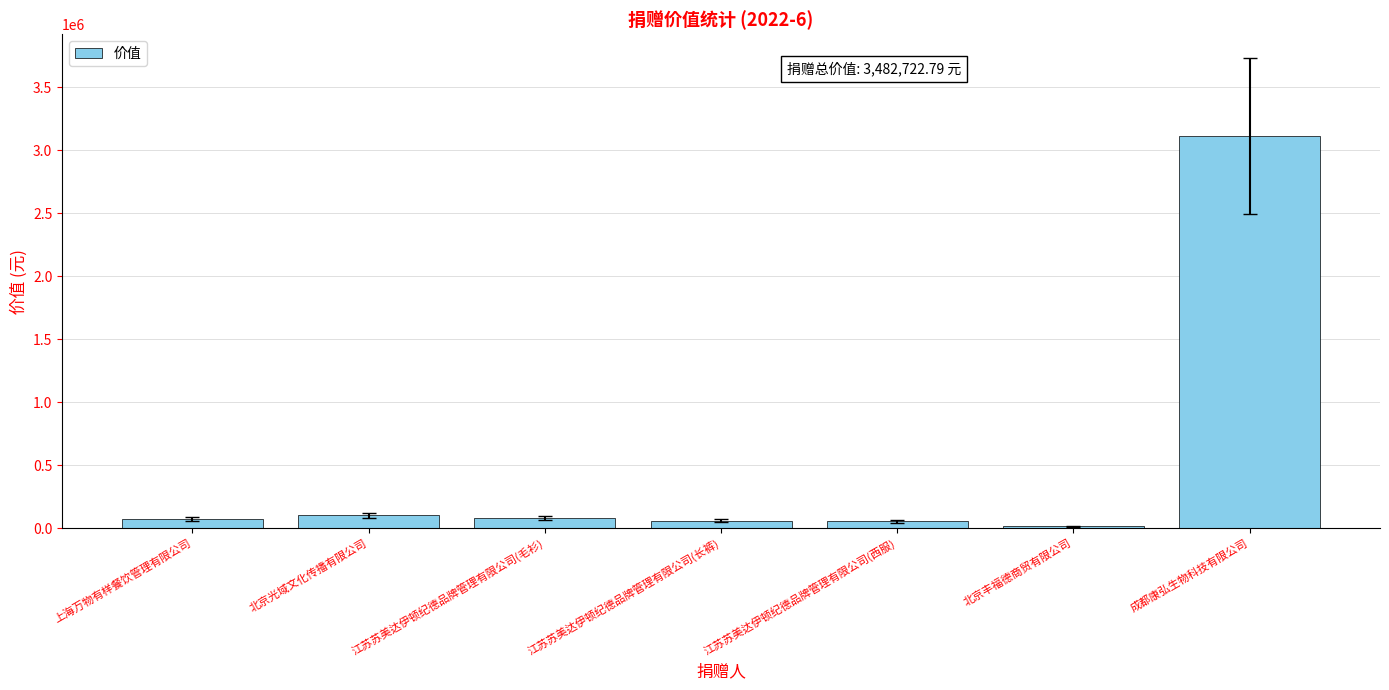

What is the maximum value shown in the chart?

3110972.8